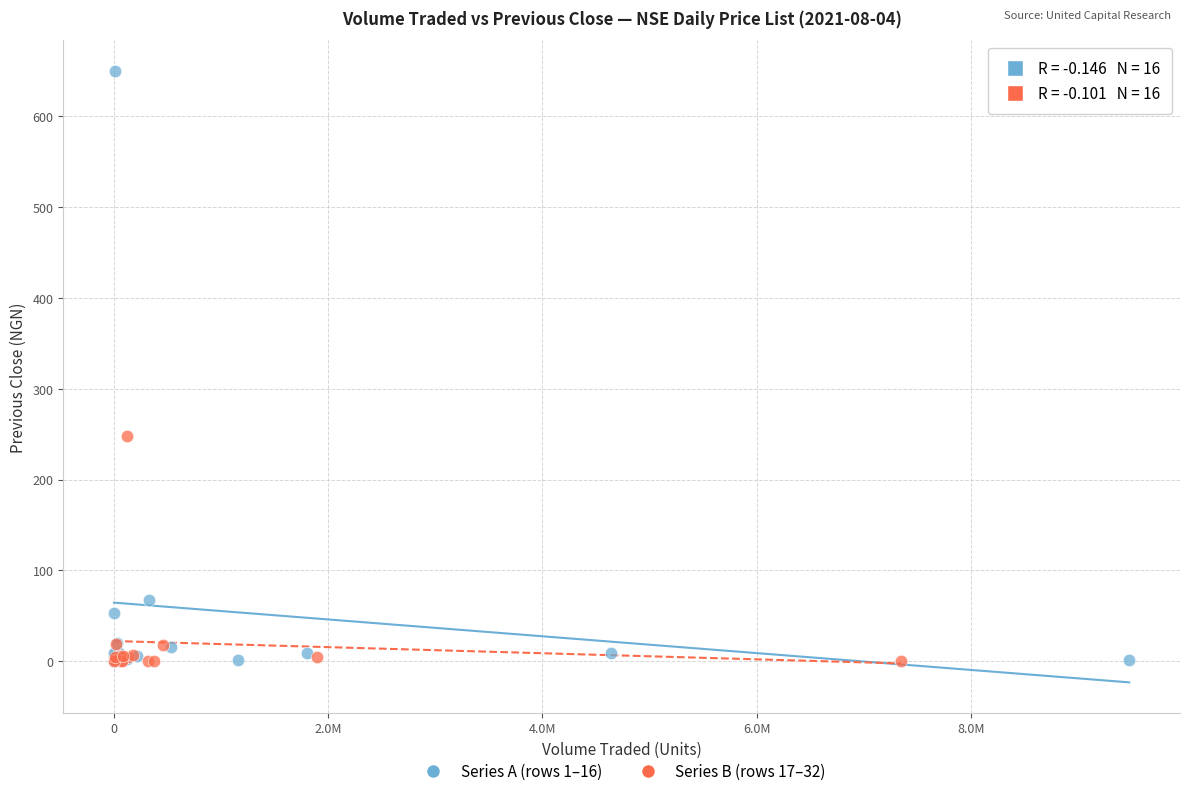

Which series reaches the maximum Y coordinate?

Series A (rows 1–16)